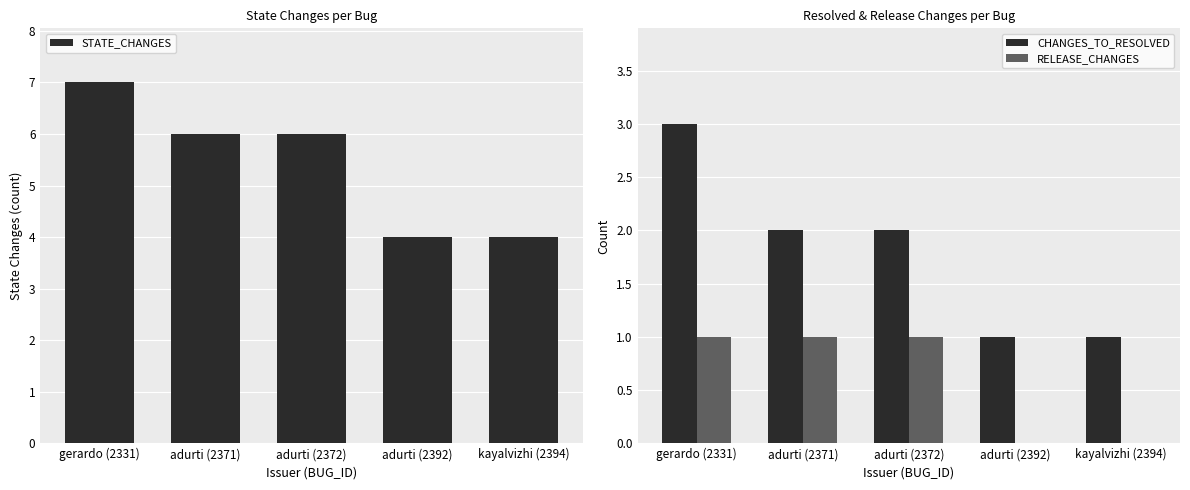

What is the label of the 4th bar from the left?

adurti (2392)